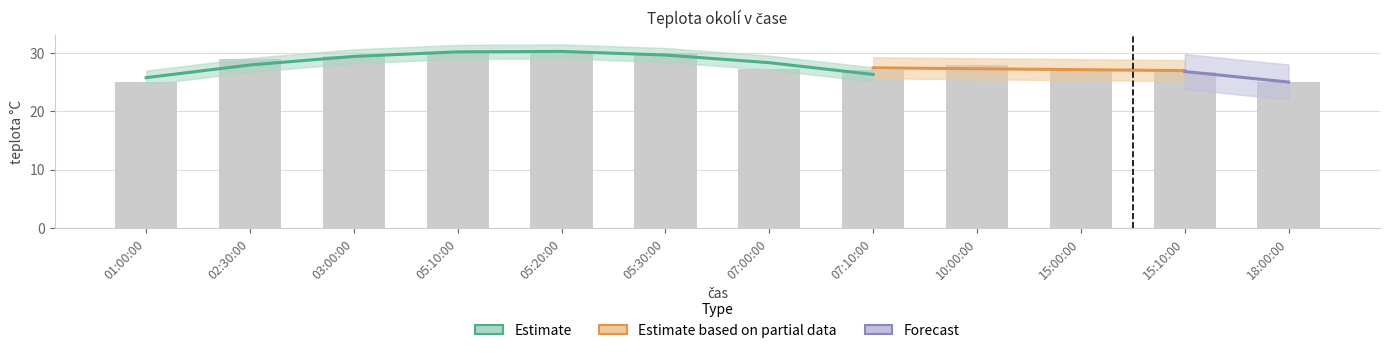

Count the number of values greater than 28.

5